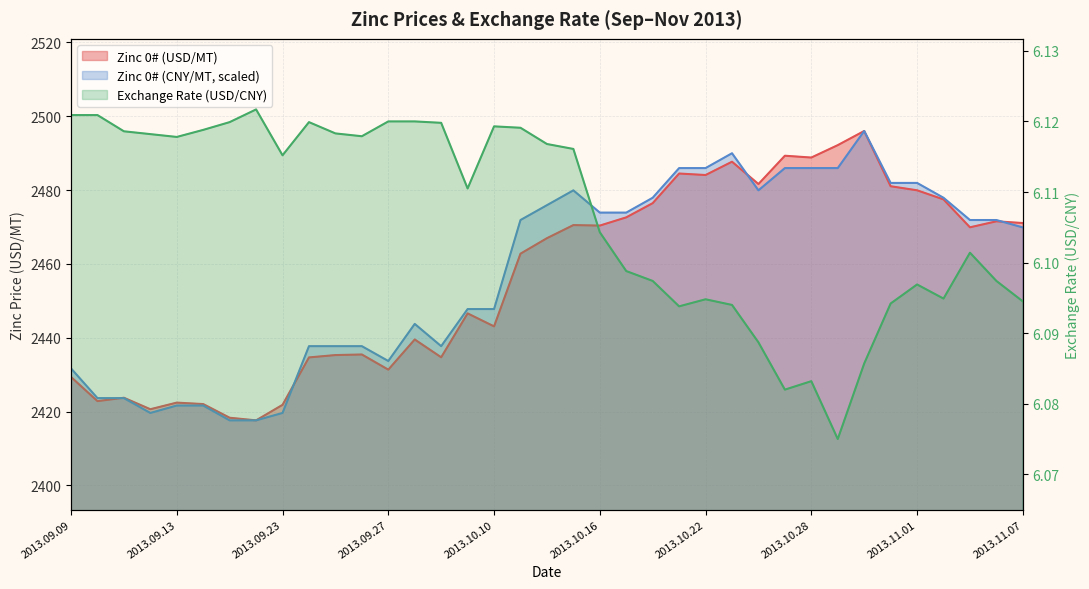

What is the value of the Exchange Rate (USD/CNY) point at the 17th from the left?

6.1